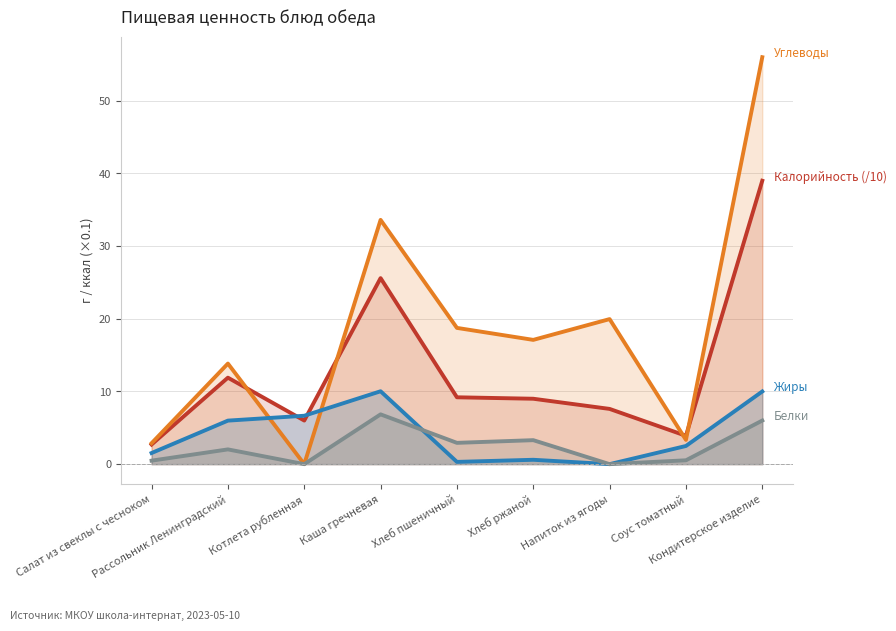

Does the chart display data point markers on the line(s)?

No